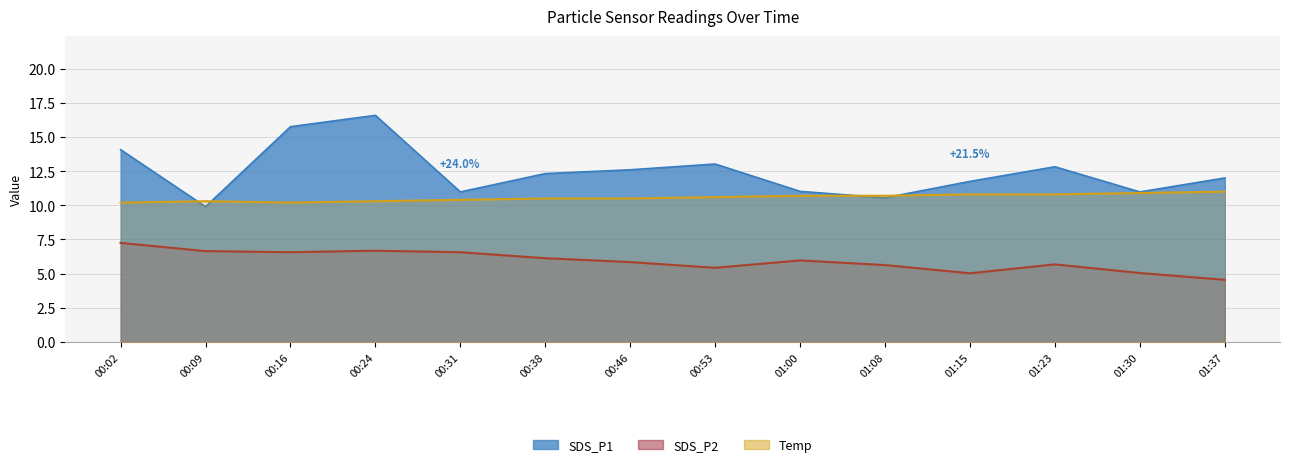

Rank the series by their maximum value, from lowest to highest.

SDS_P2, Temp, SDS_P1